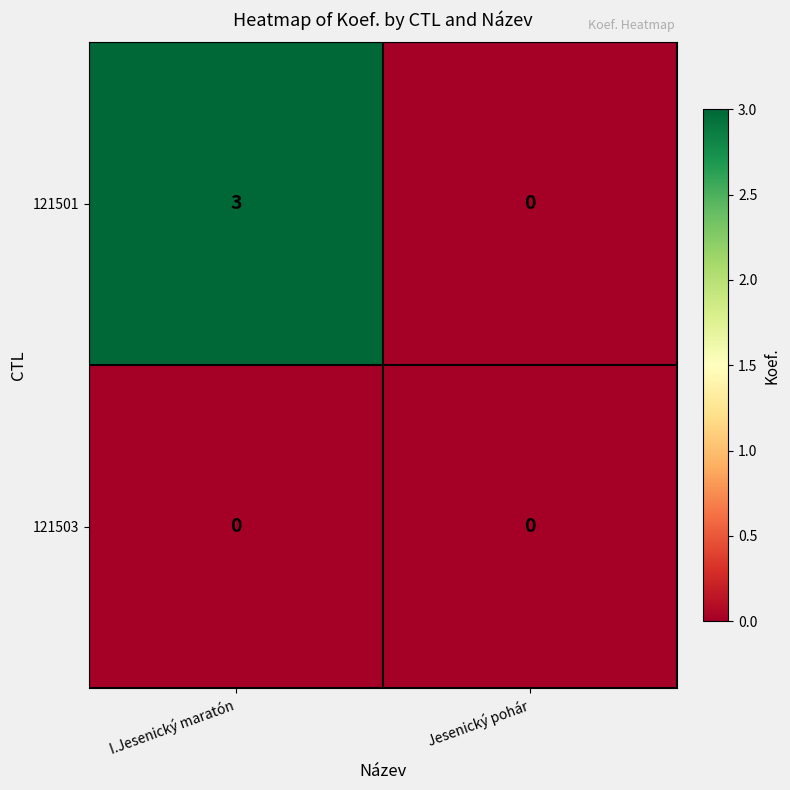

What is the sum of the 121501 values at Jesenický pohár and I.Jesenický maratón?

3